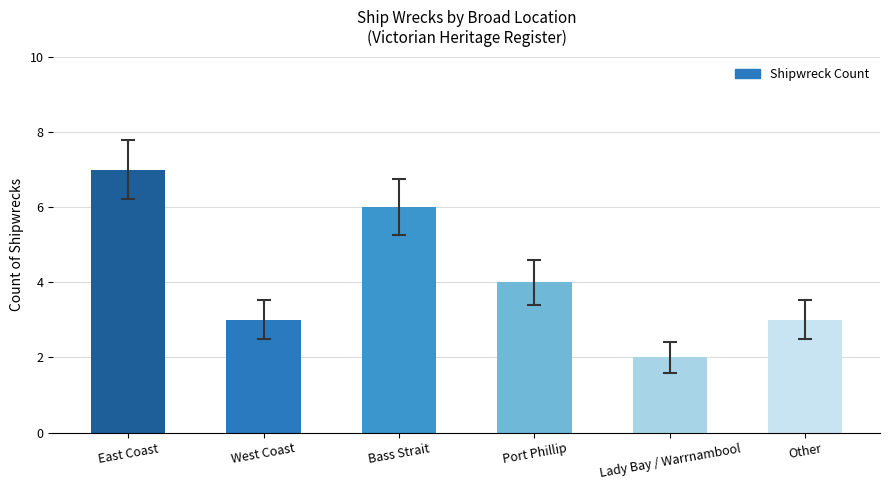

True or false: the data shows 3 at West Coast.

True